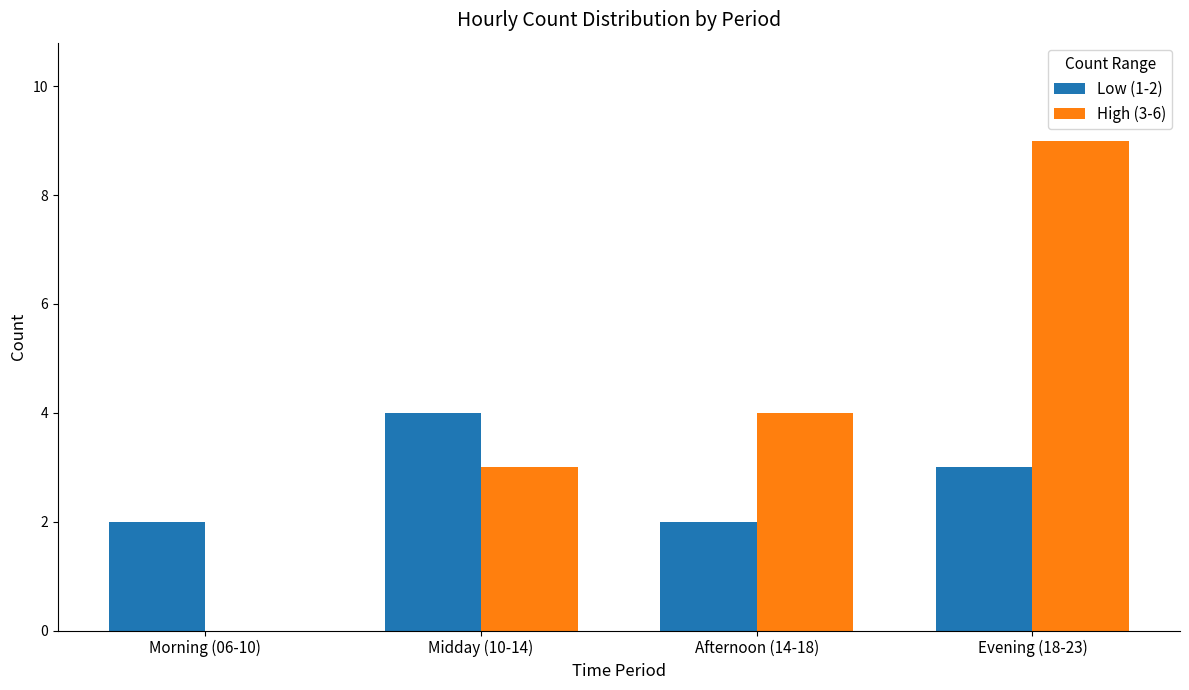

At which category is the sum across all series the highest?

Evening (18-23)